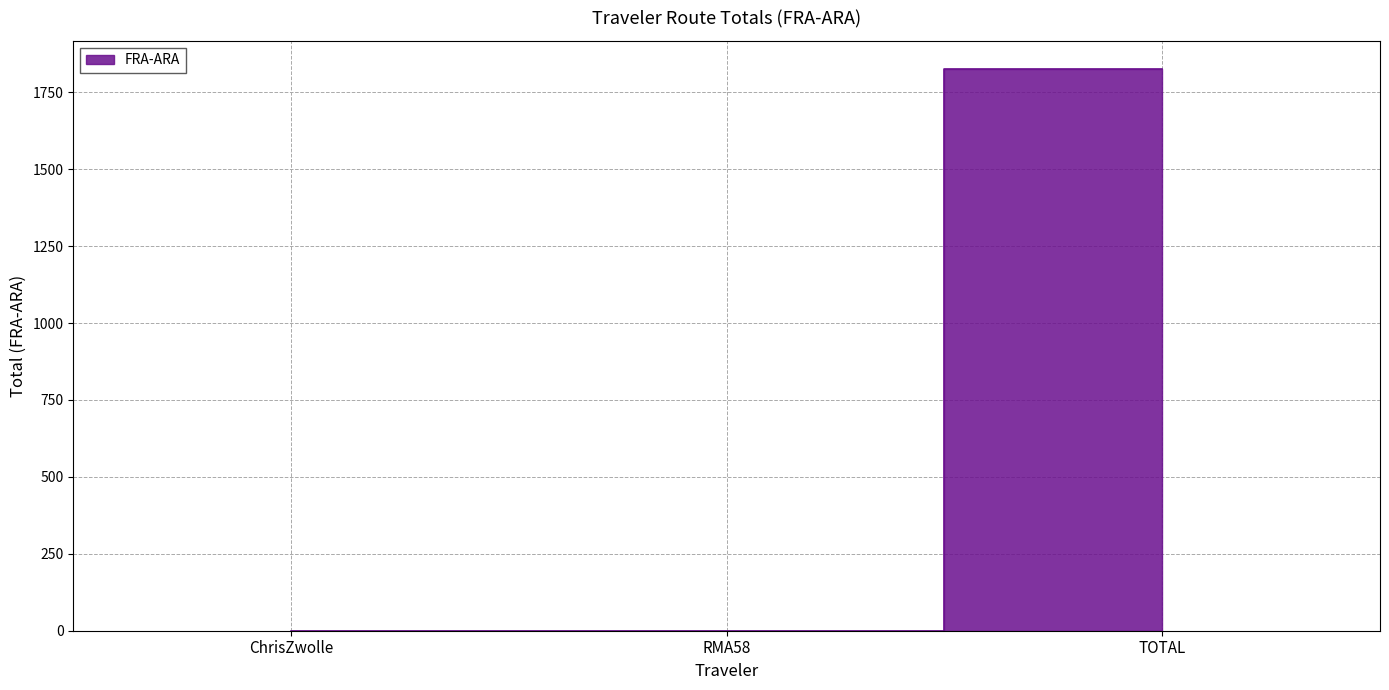

Rank the categories by value from lowest to highest.

ChrisZwolle, RMA58, TOTAL